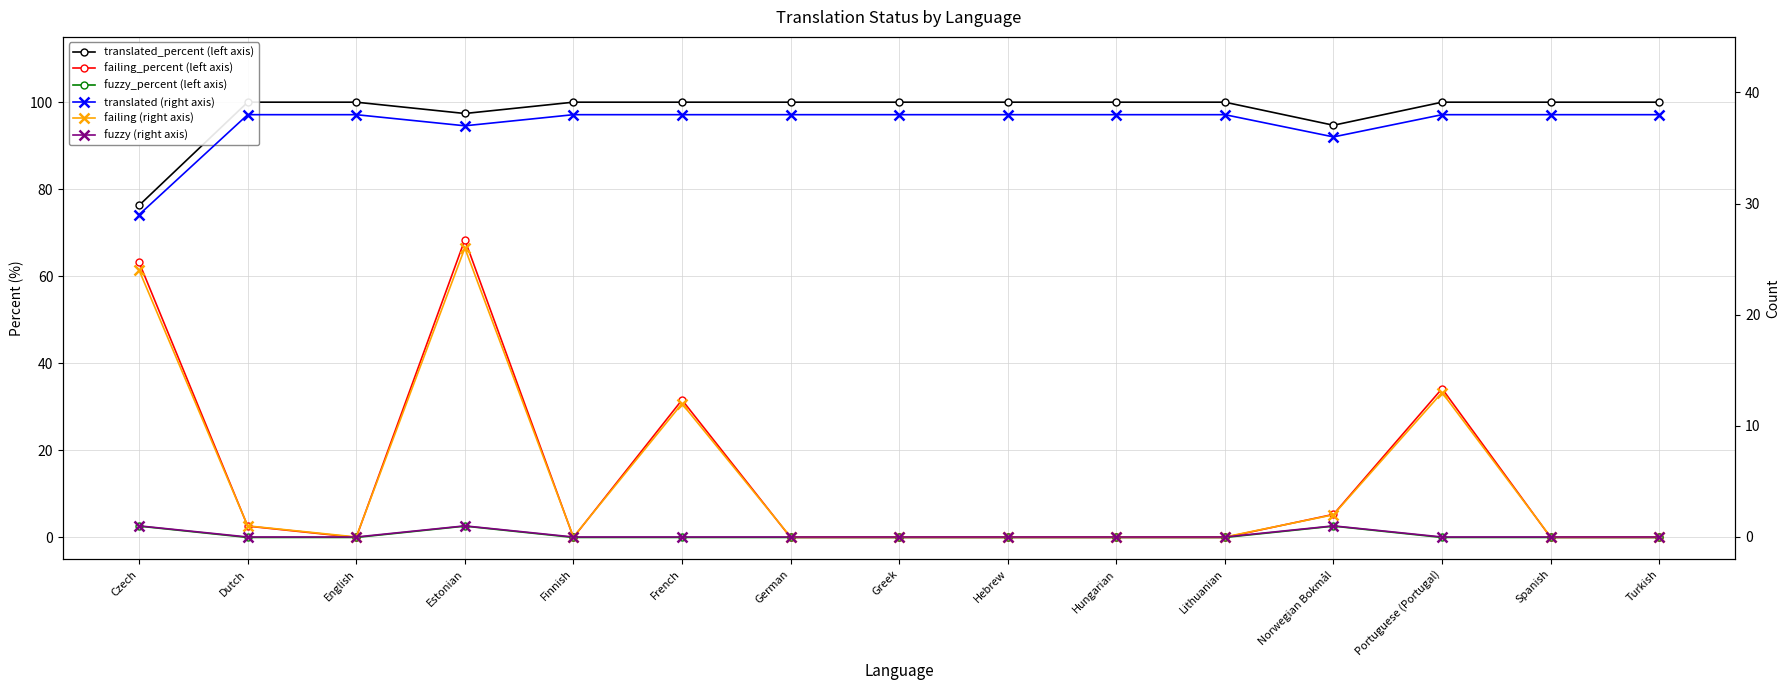

How many values in the translated_percent (left axis) series are below 100?

3